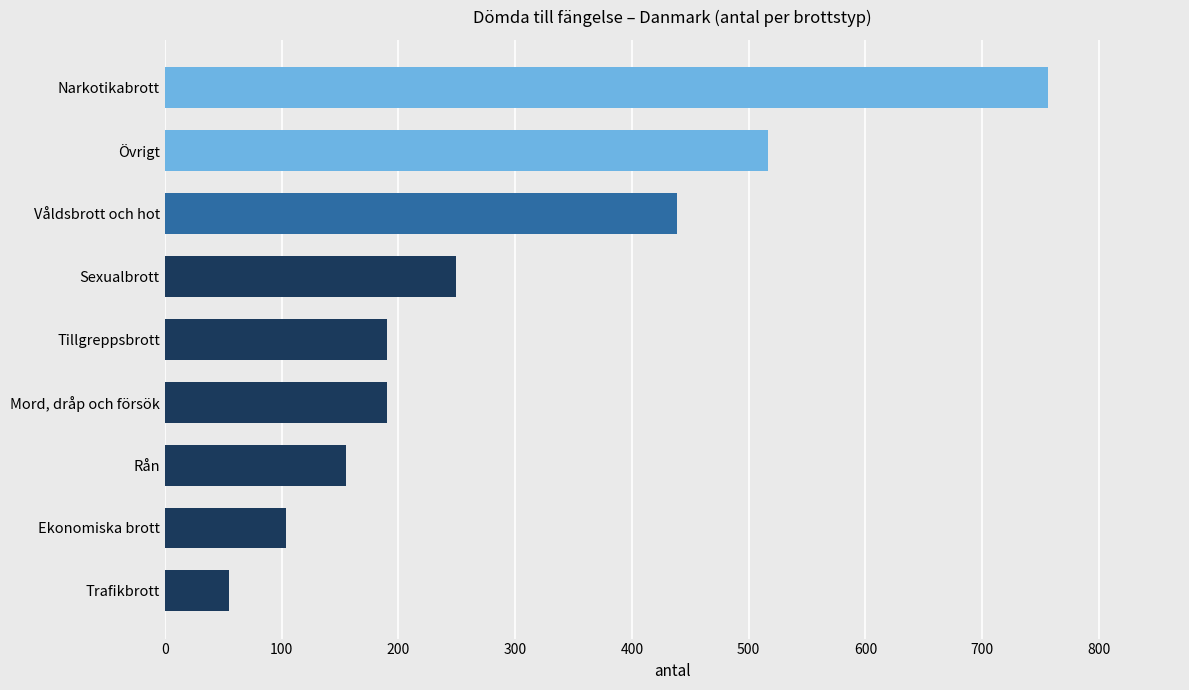

What is the difference between the maximum and minimum values?

701